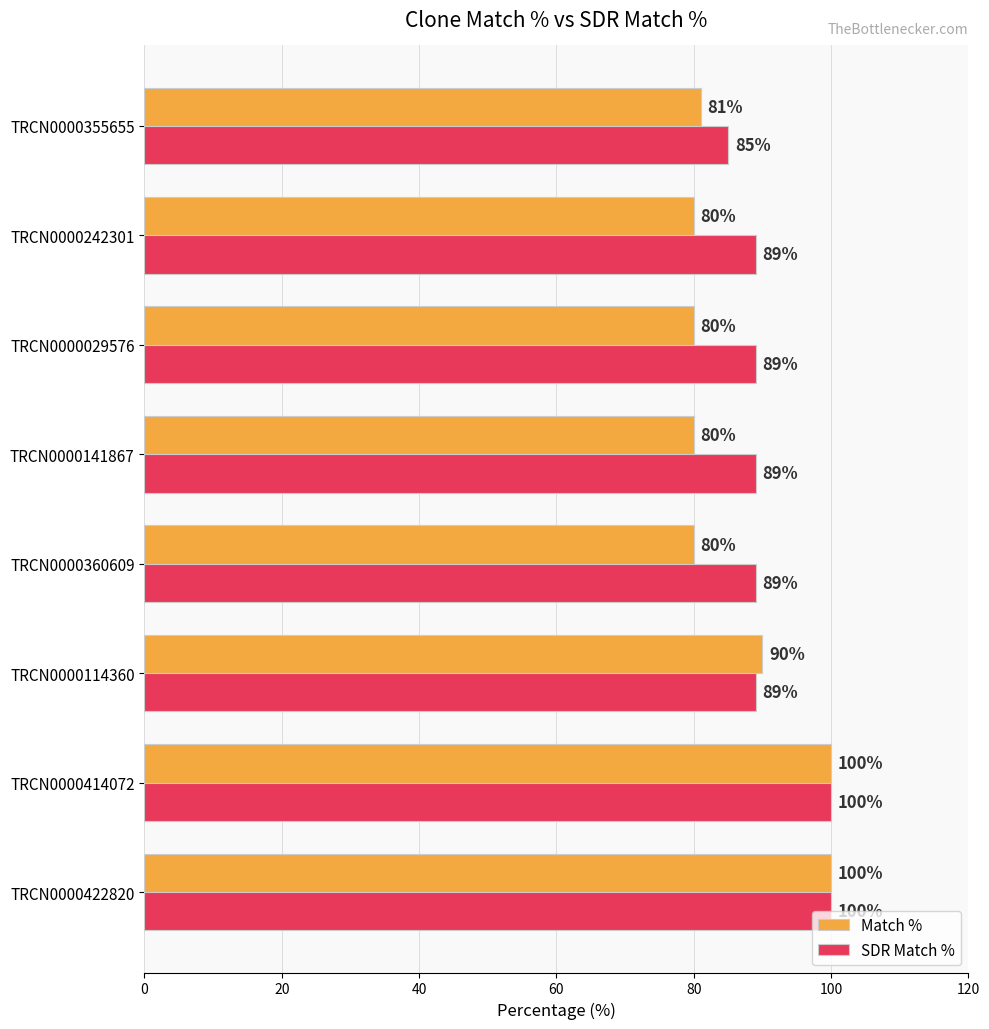

Rank the series at TRCN0000029576 from lowest to highest value.

Match %, SDR Match %